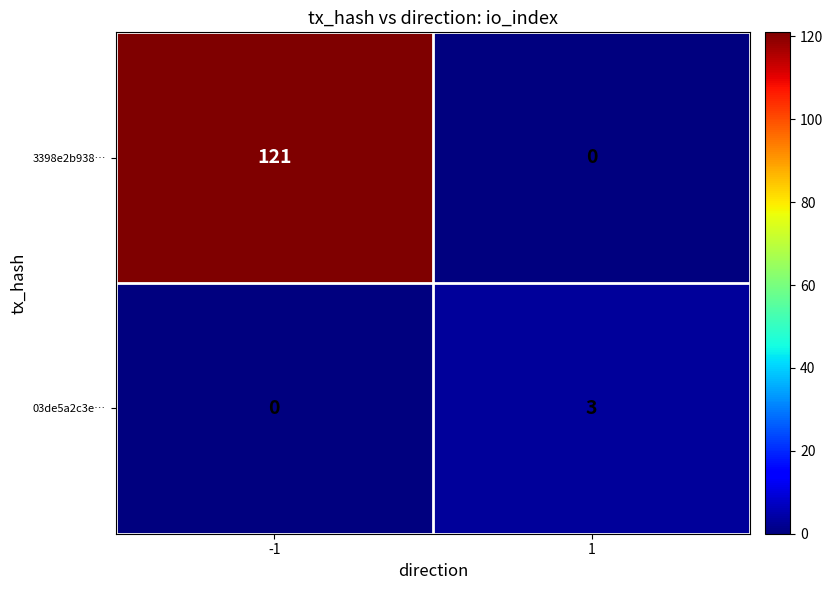

Rank the series by their average value, from highest to lowest.

3398e2b938…, 03de5a2c3e…